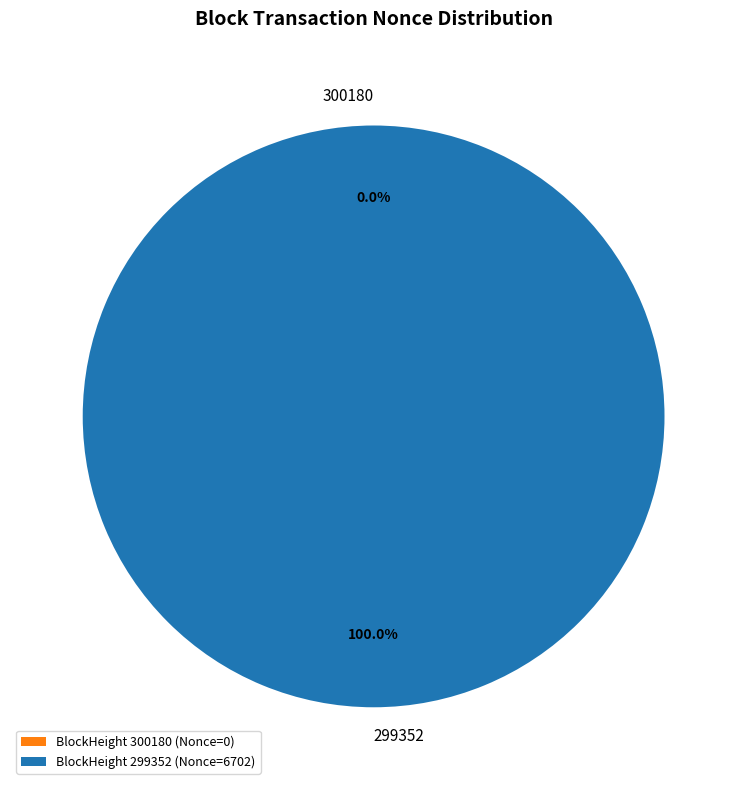

Rank the categories by value from lowest to highest.

300180, 299352